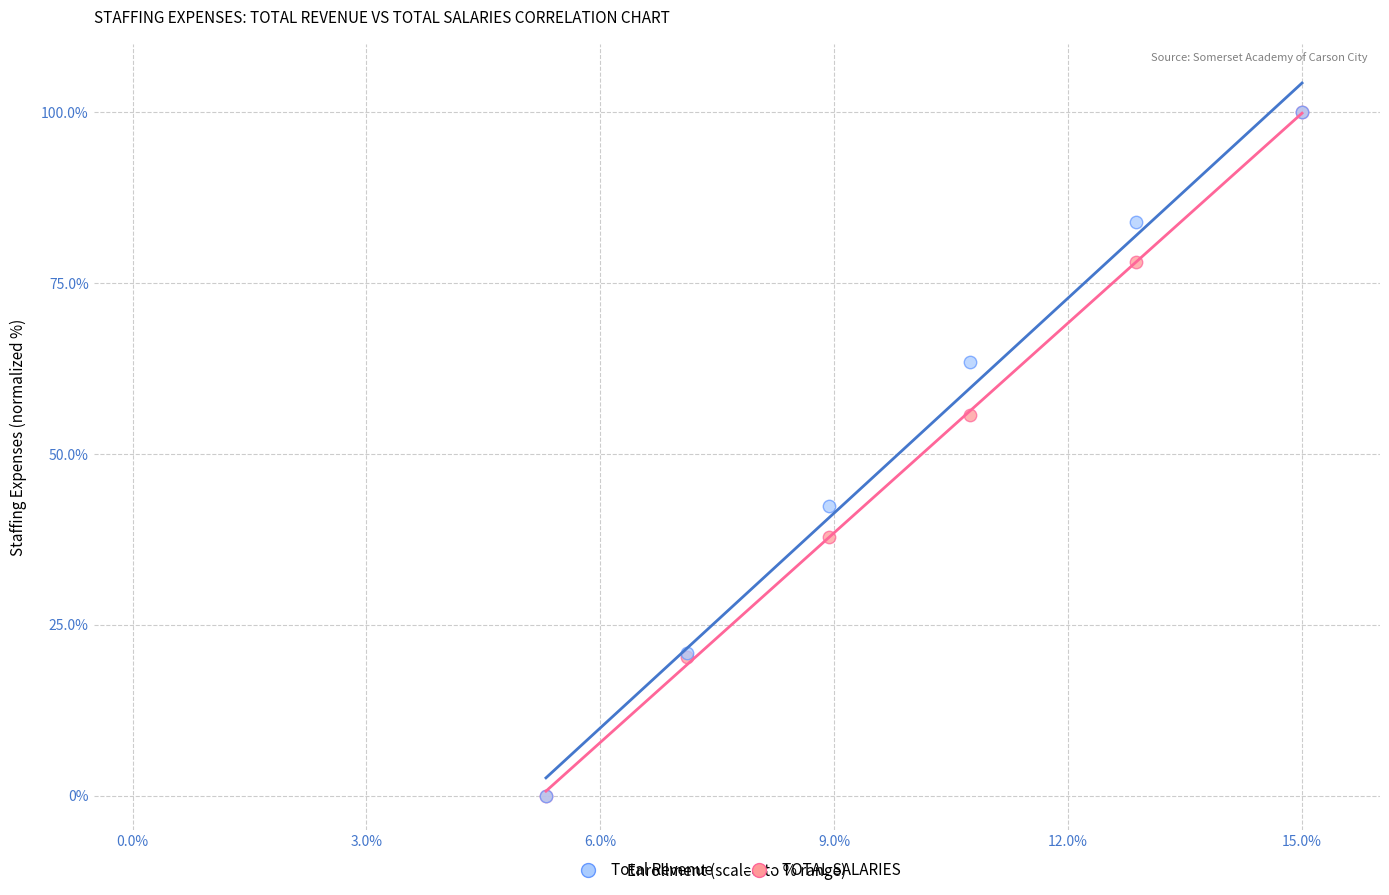

Across all series, what Y value is closest to 50?

55.6